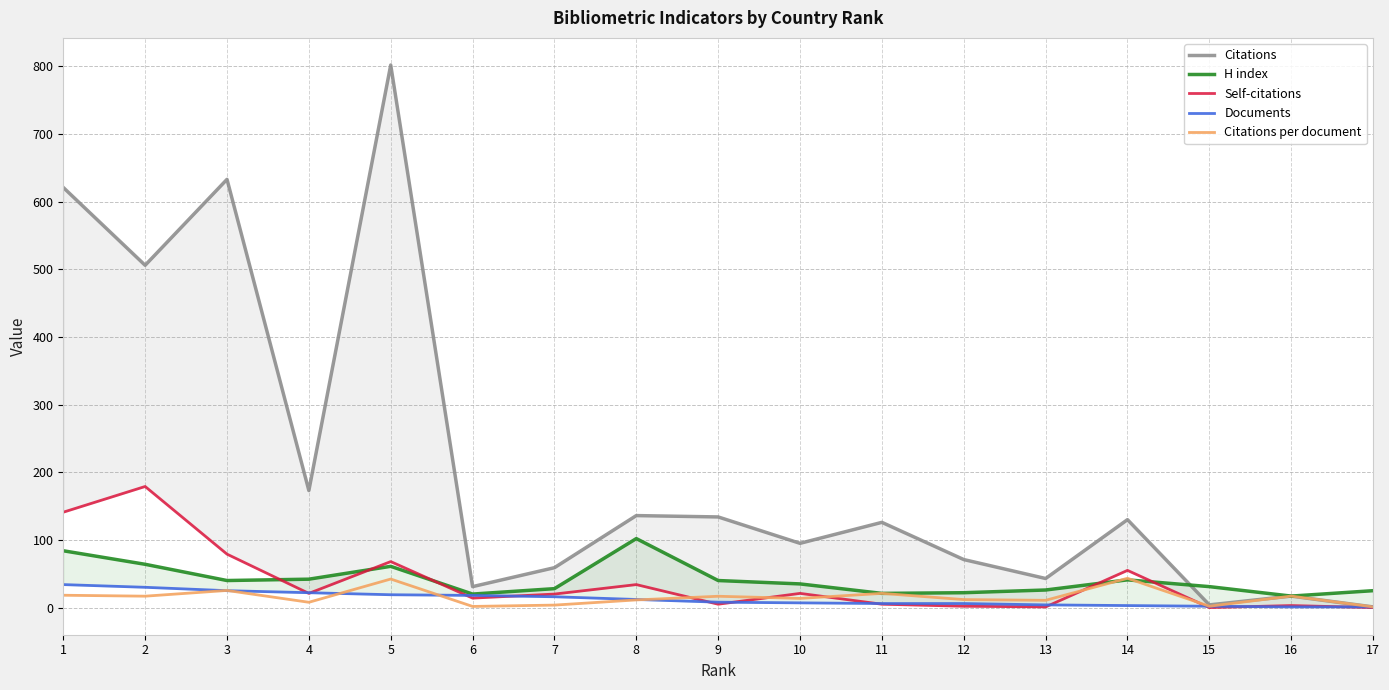

Does the chart display data point markers on the line(s)?

No